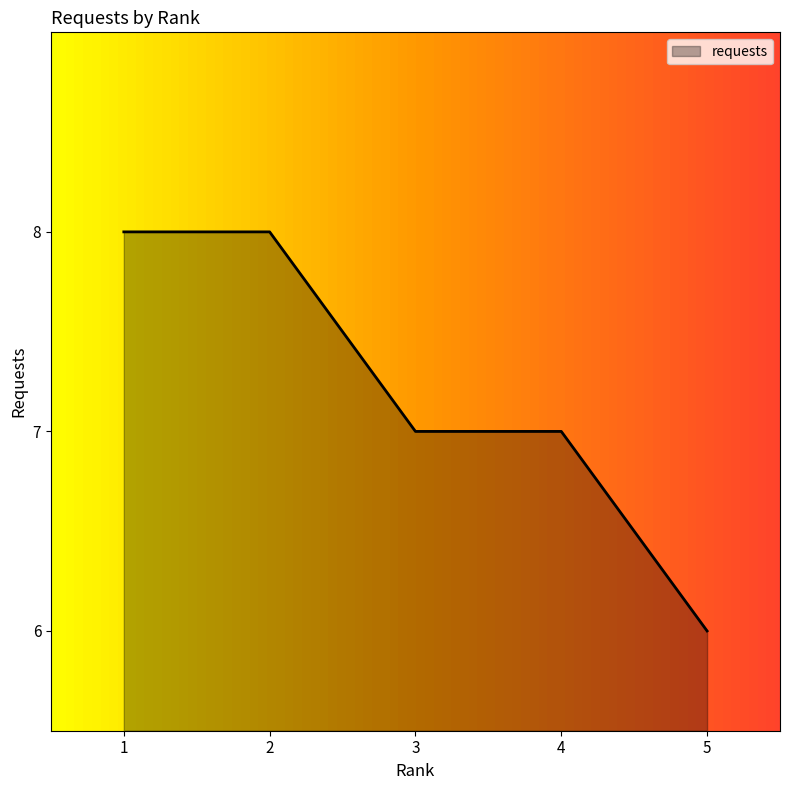

What is the sum of the values at 4 and 2?

15